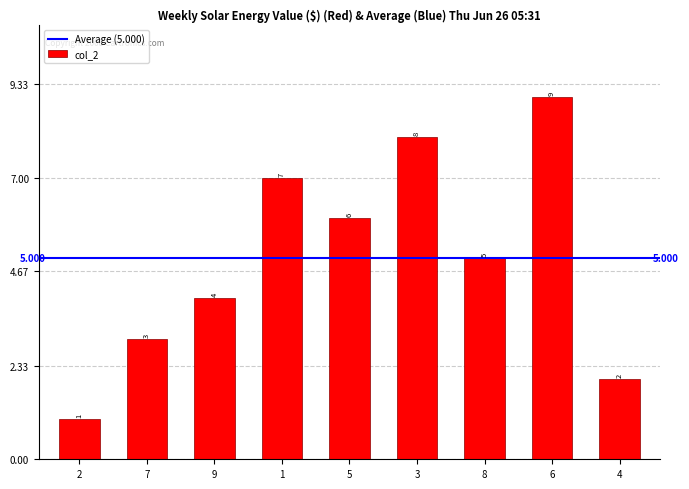

Does the chart contain stacked bars?

No